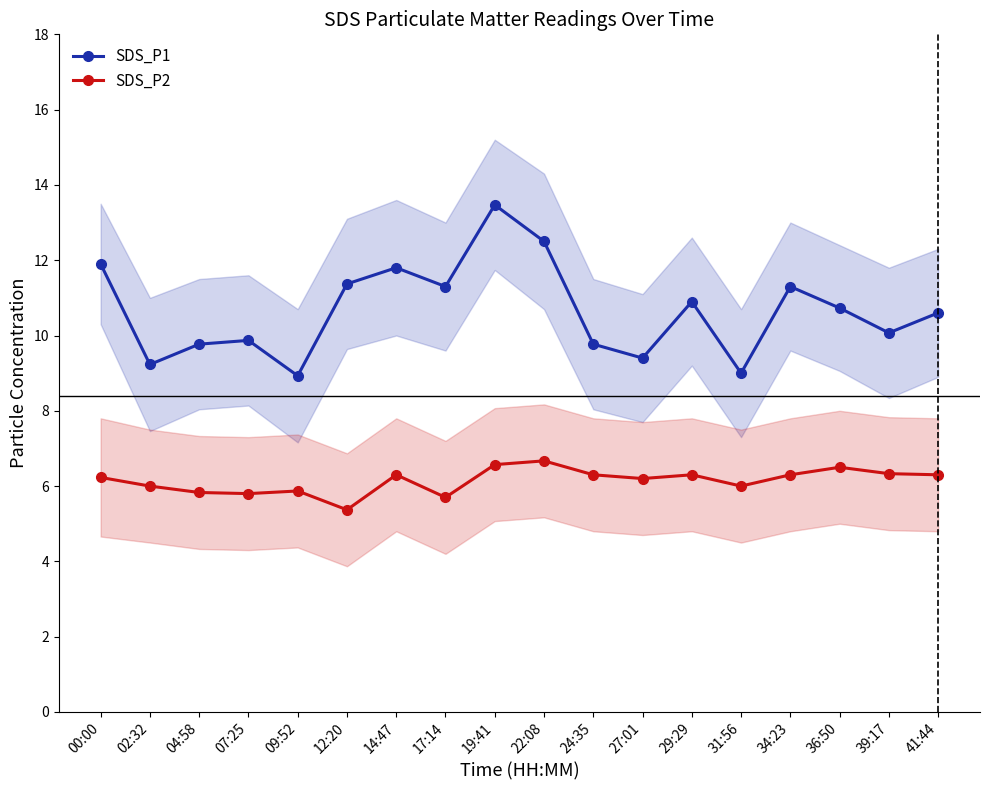

What is the label of the 14th point from the right?

09:52